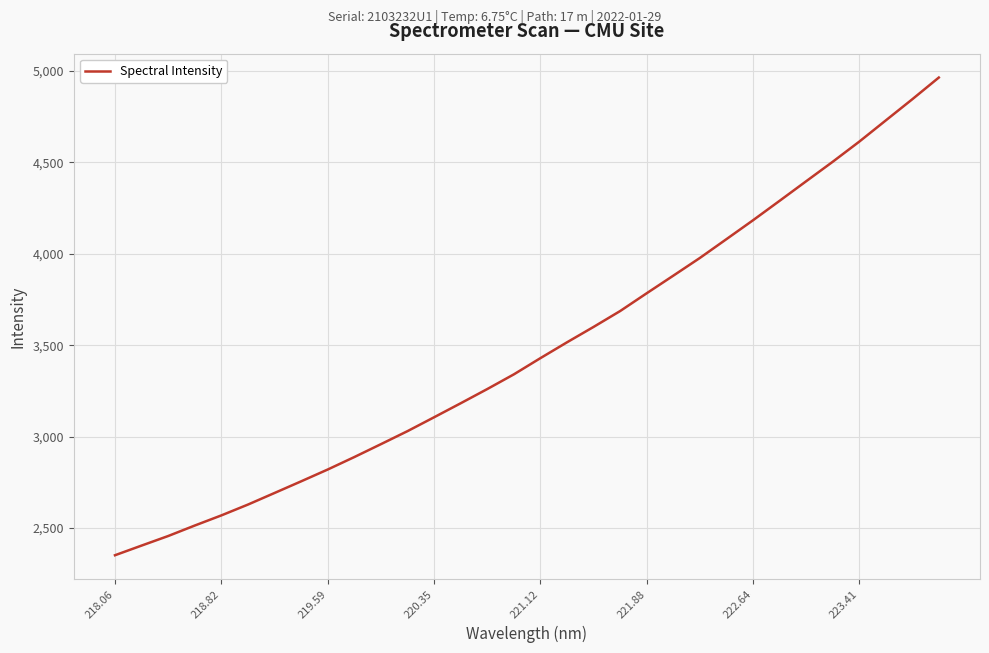

What is the maximum value shown in the chart?

4964.2